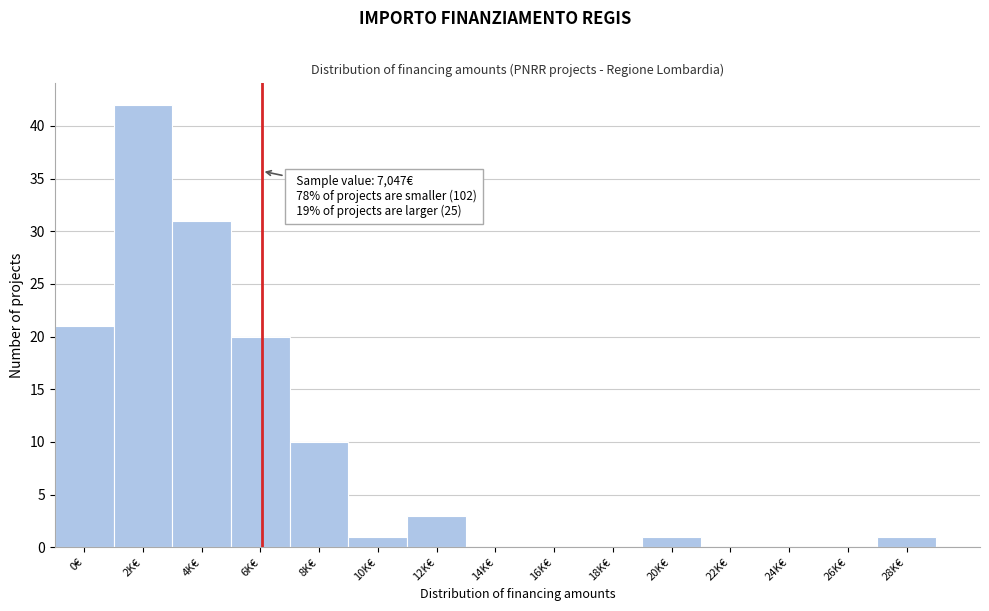

Reading left to right, extract all data points from this chart.

0€=21	2K€=42	4K€=31	6K€=20	8K€=10	10K€=1	12K€=3	14K€=0	16K€=0	18K€=0	20K€=1	22K€=0	24K€=0	26K€=0	28K€=1